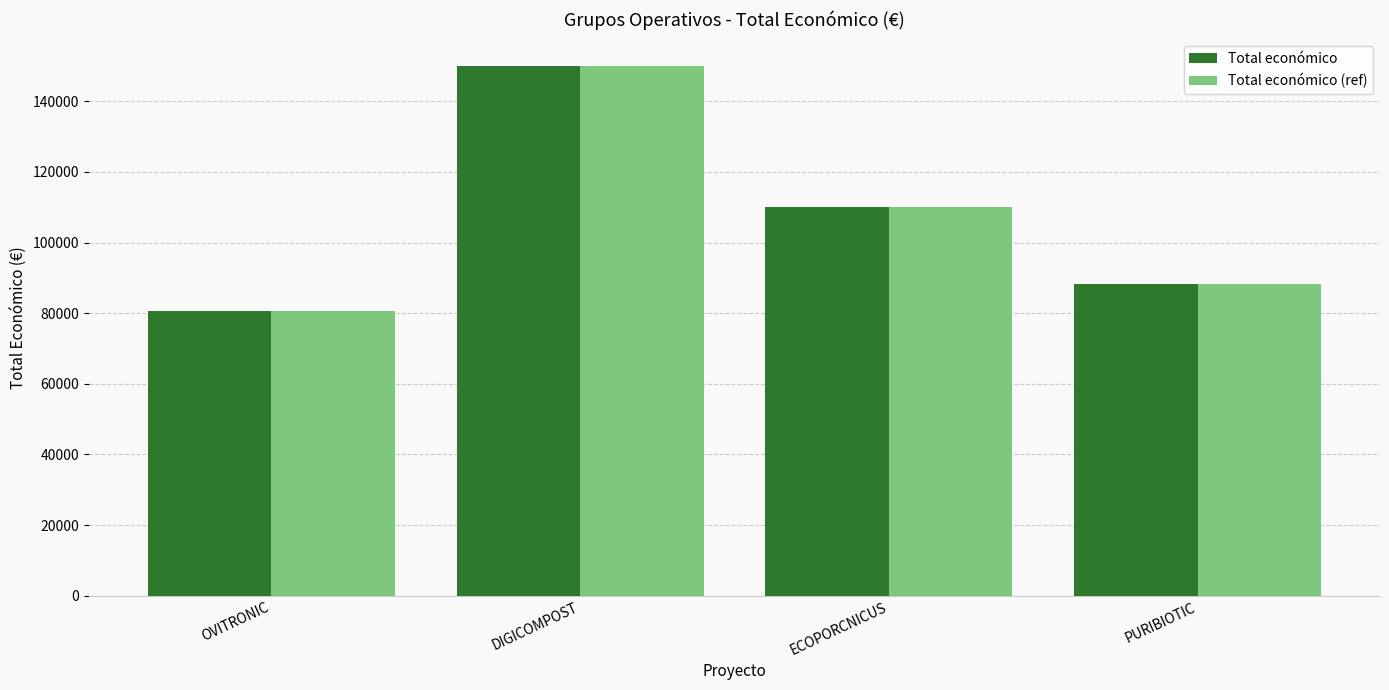

Which category has the lowest value across all series?

OVITRONIC